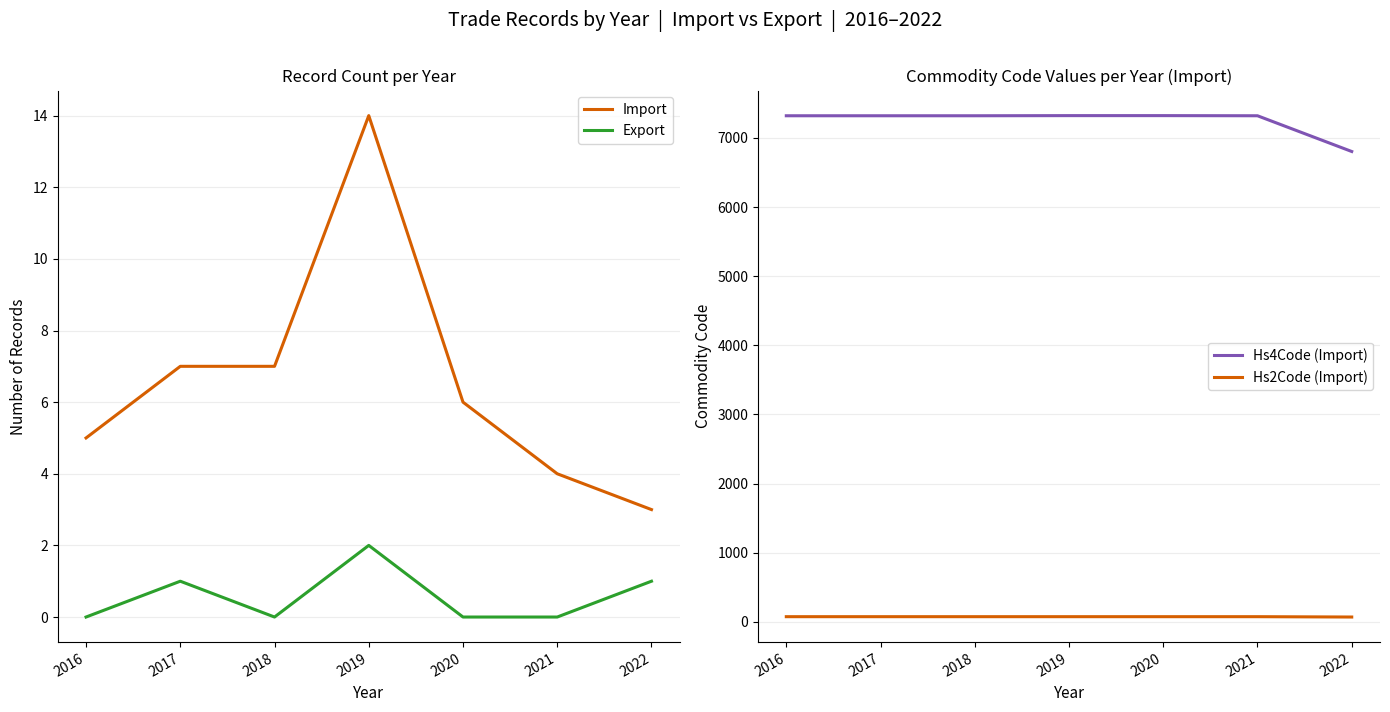

True or false: Hs4Code (Import) and Export cross at least once.

False